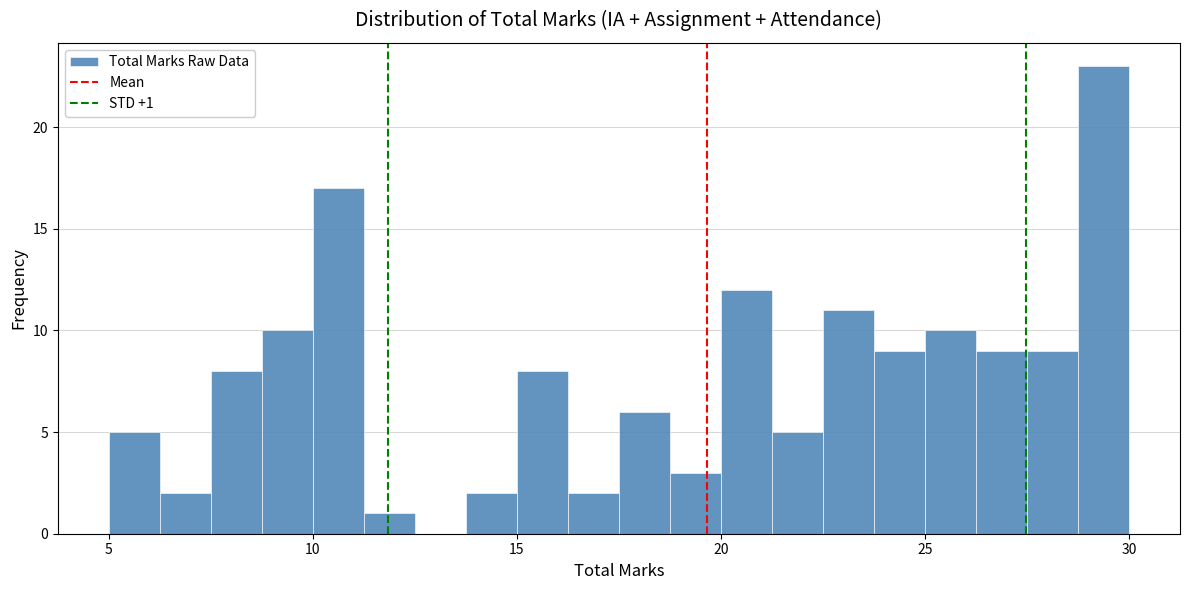

Around what value on the x-axis is the tallest bar? Give the approximate position of its centre, as read against the axis.

29.5